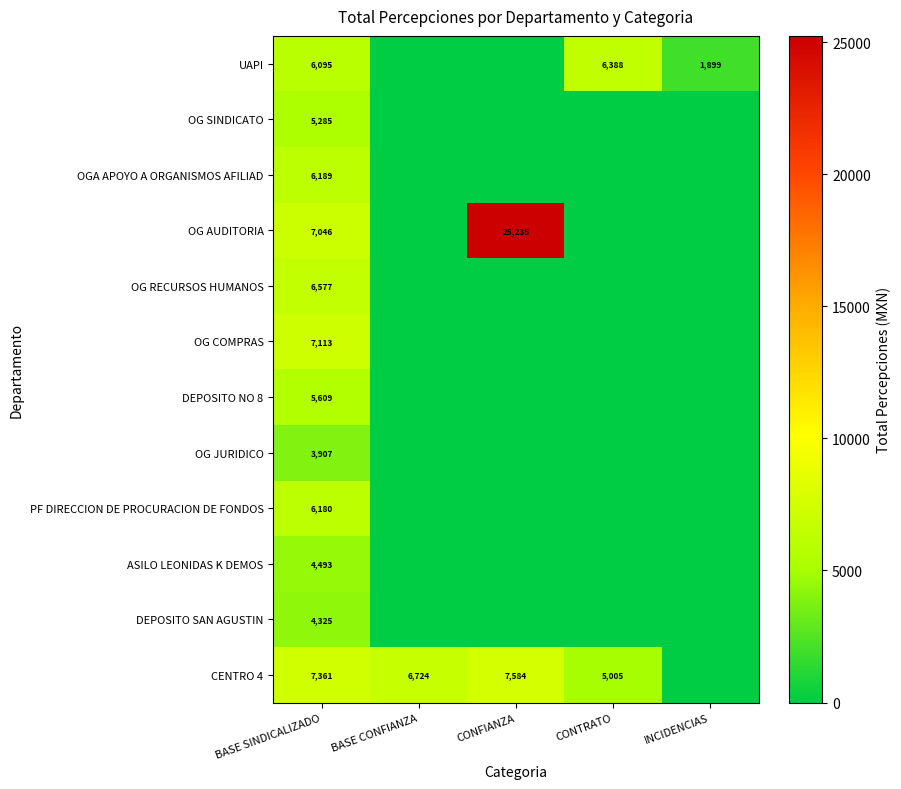

Is it true that OG JURIDICO equals 5842.4 at BASE SINDICALIZADO?

False